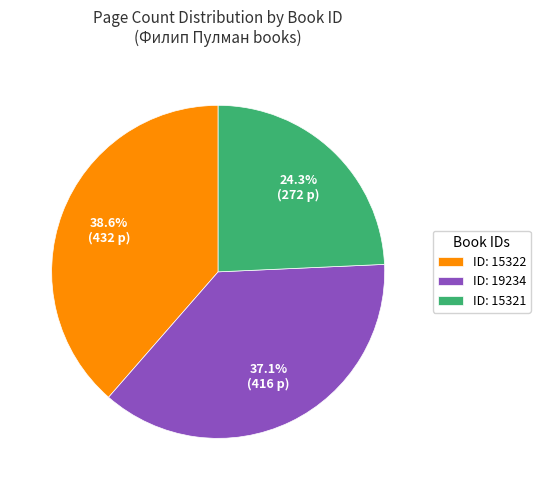

Rank the categories by value from highest to lowest.

ID: 15322, ID: 19234, ID: 15321